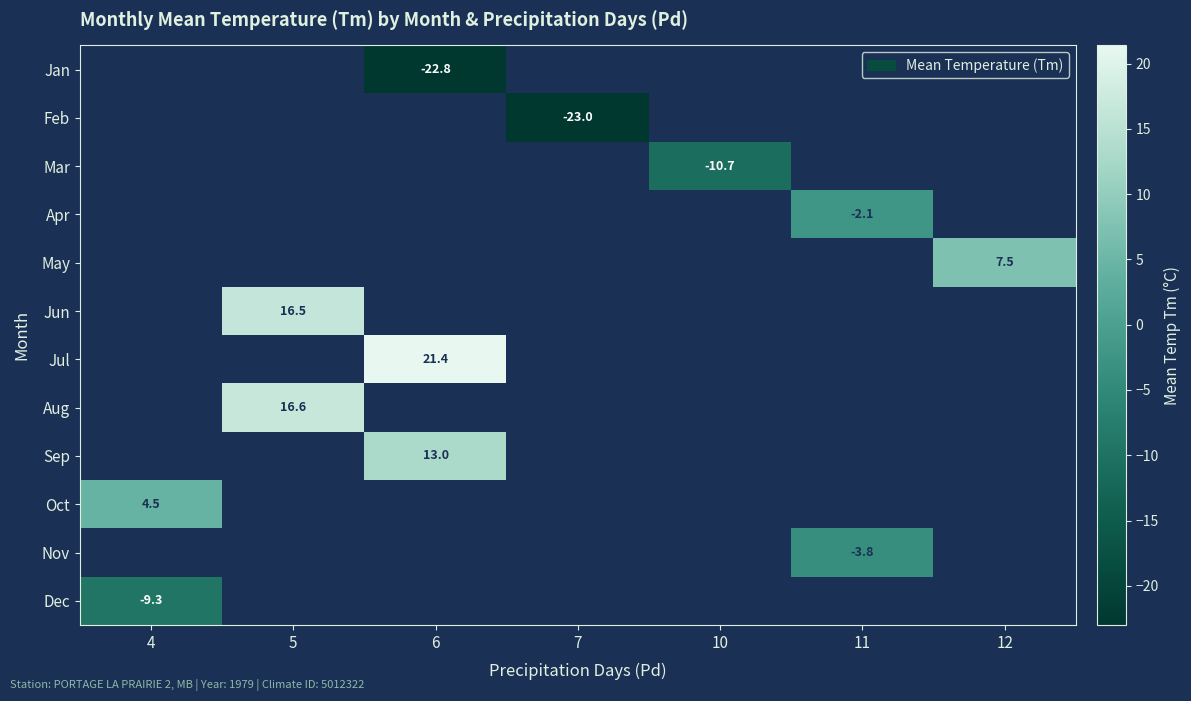

Is it true that Feb equals -31.3 at 7?

False